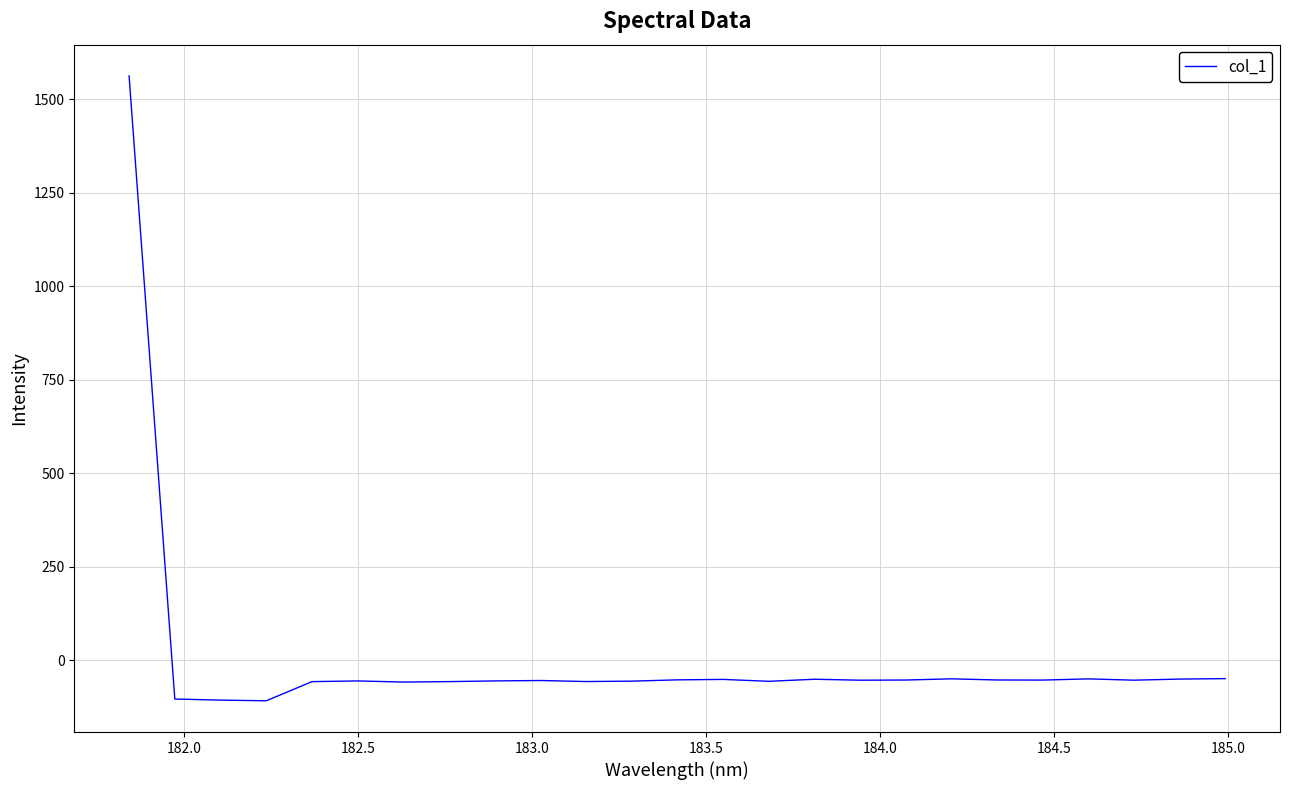

Count the number of data series in this chart.

1